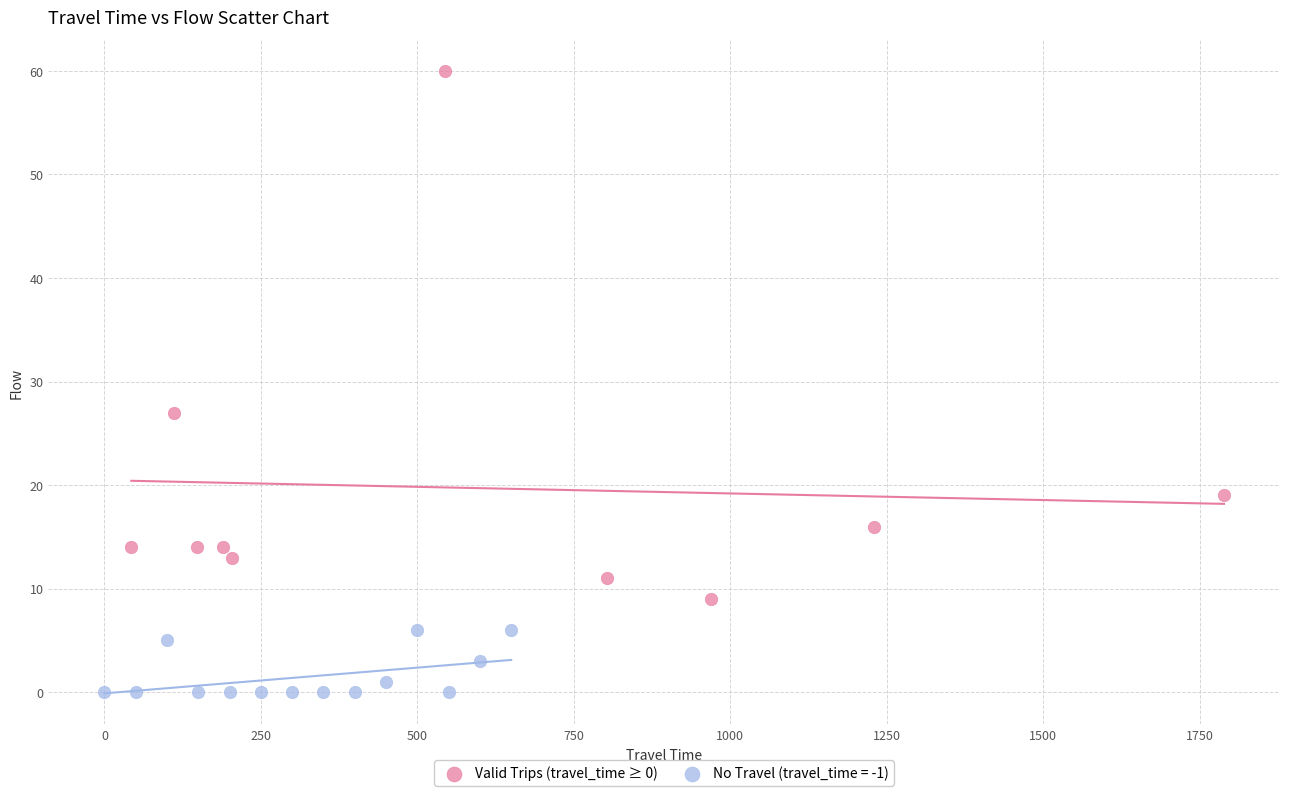

Which series has the widest spread of Y values?

Valid Trips (travel_time ≥ 0)